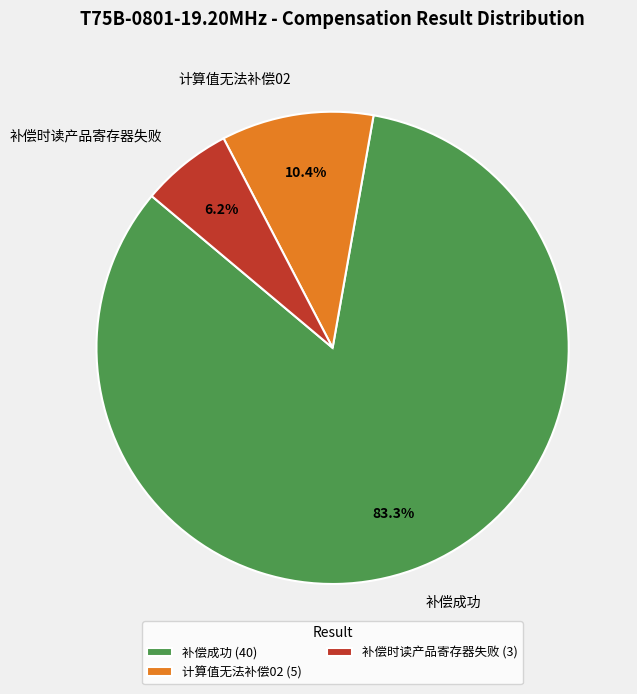

To the nearest percent, what is the combined percentage of 补偿成功 and 计算值无法补偿02?

94%